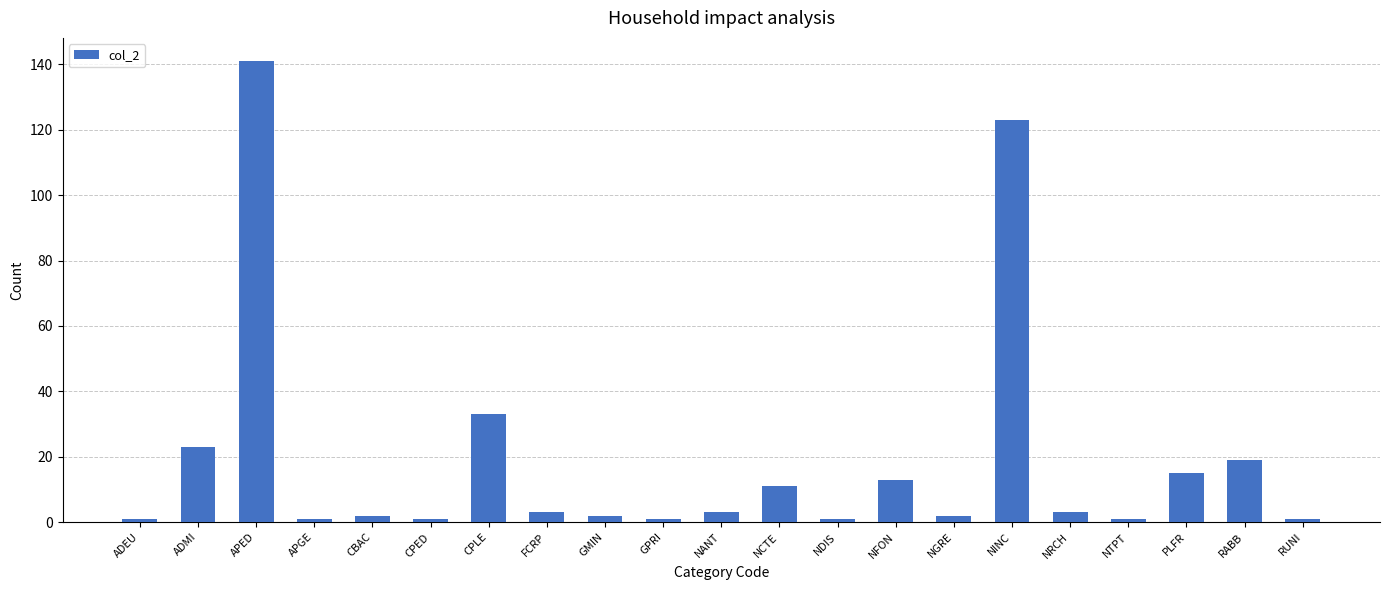

What is the sum of the values at NANT and NCTE?

14